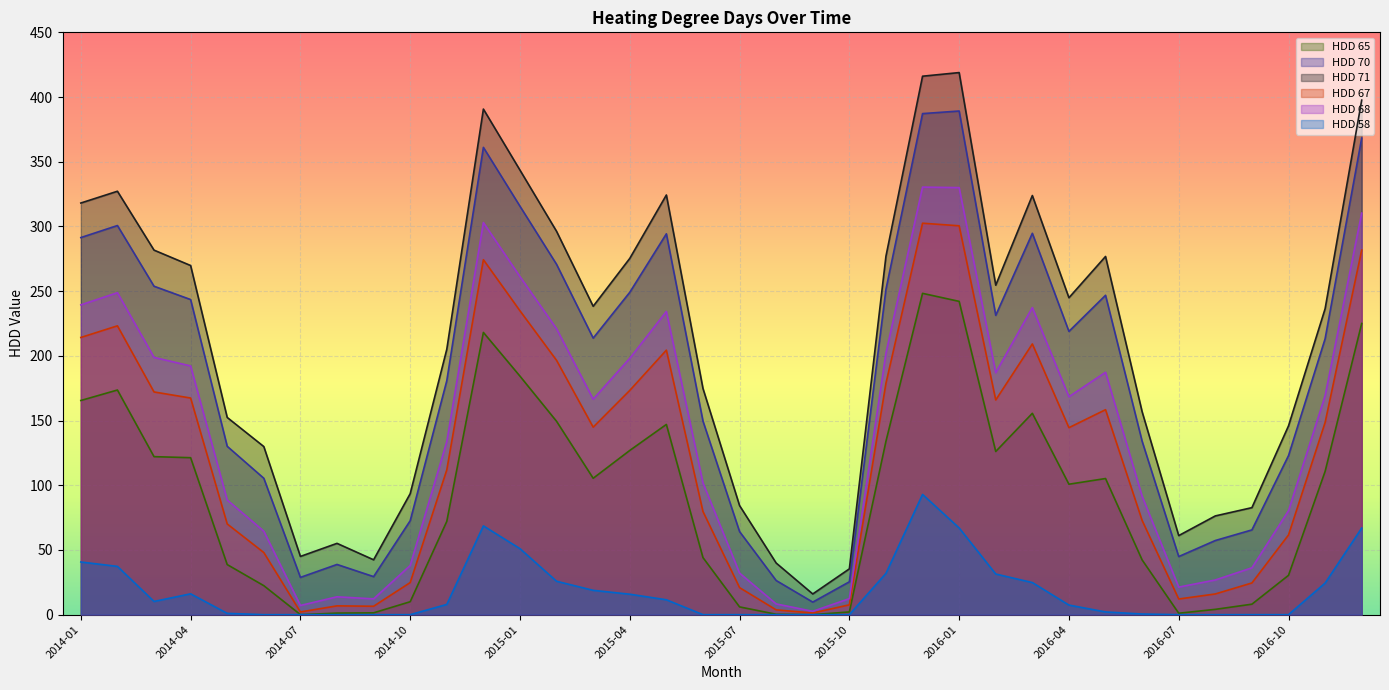

What is the label of the 11th point from the right?

2016-02